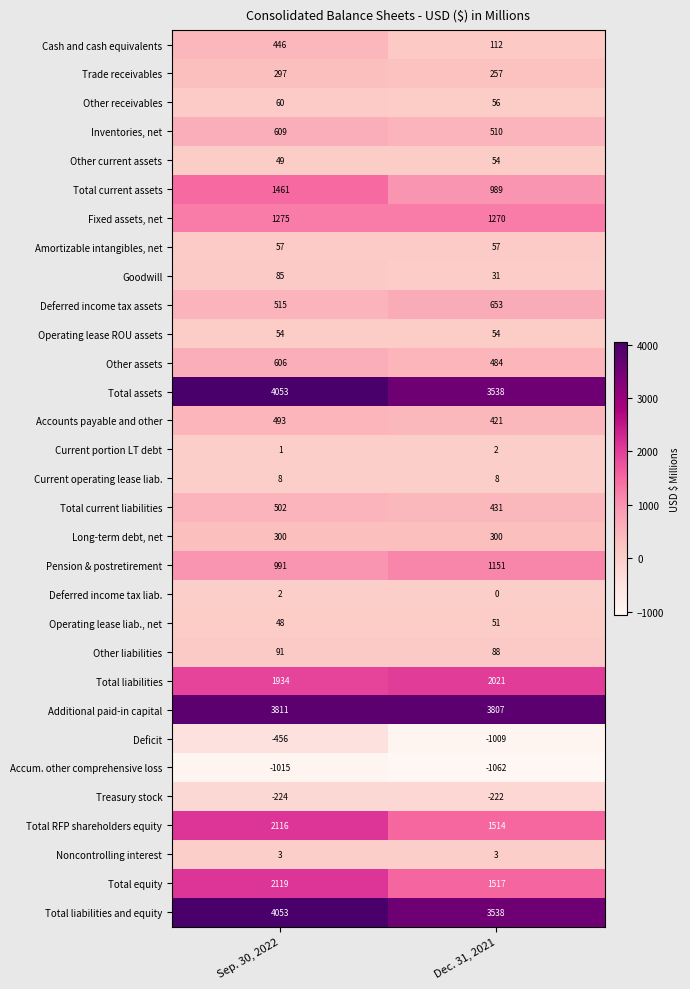

What is the highest value of the Total assets series?

4053